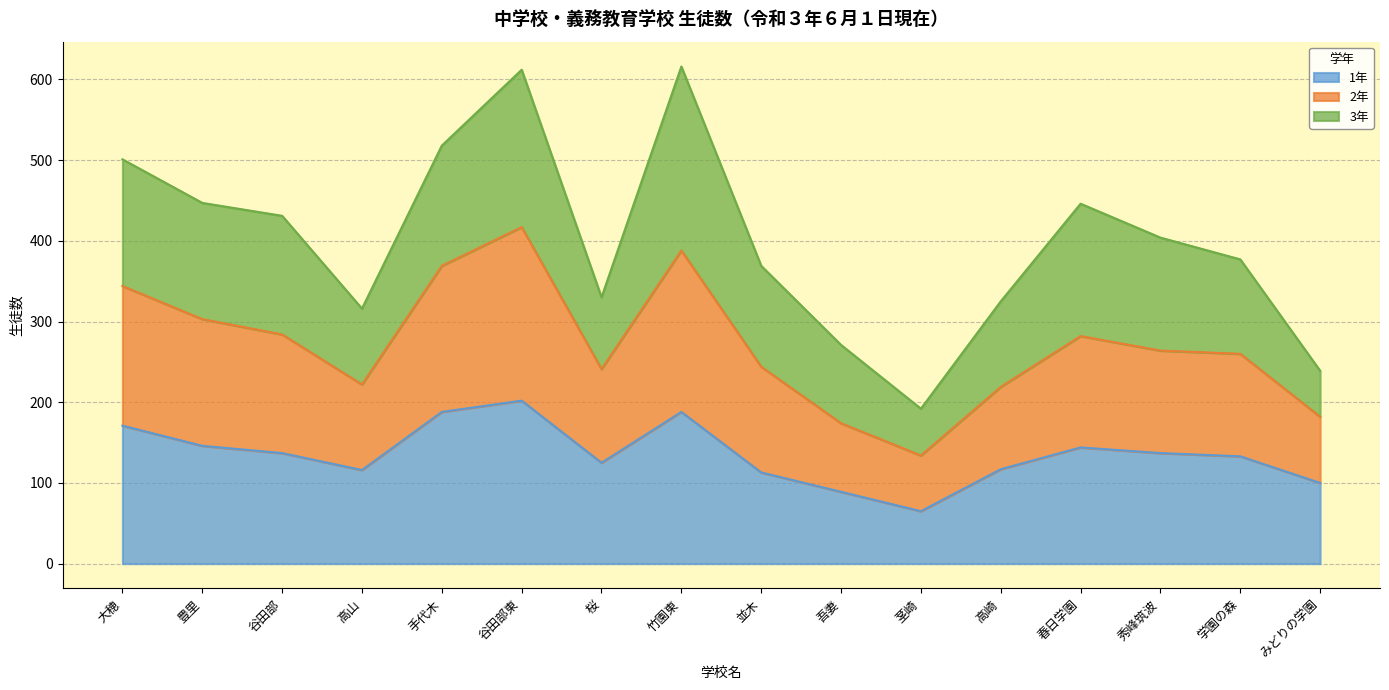

What position from the right is 並木?

8